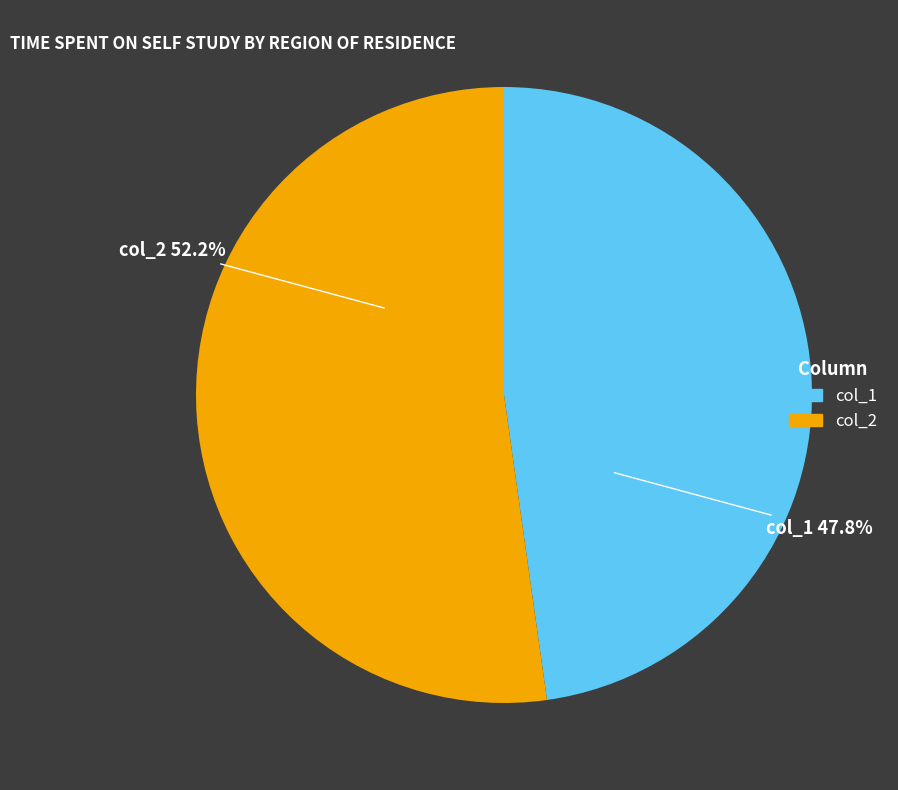

Is there any slice that represents more than half of the pie?

Yes